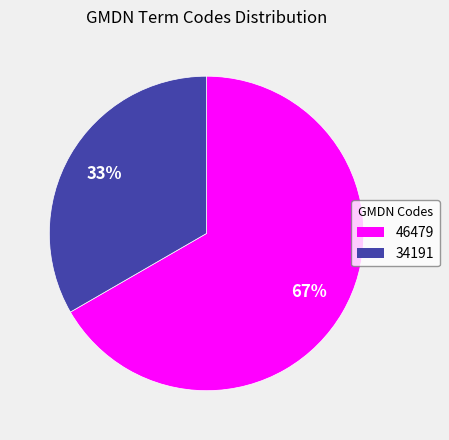

Is it true that 34191 is 33% of the pie?

True